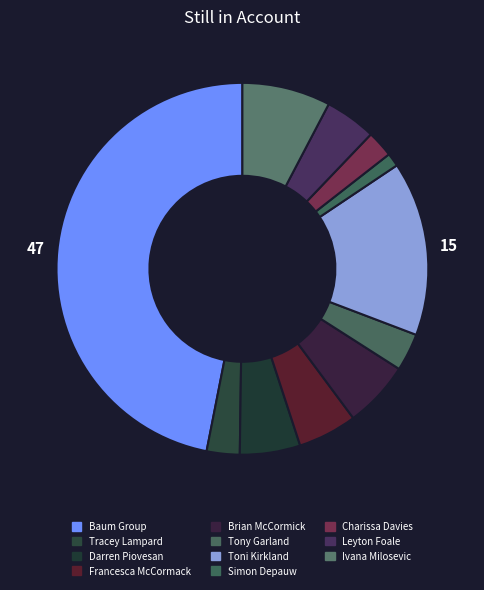

Count the number of slices in the pie.

11